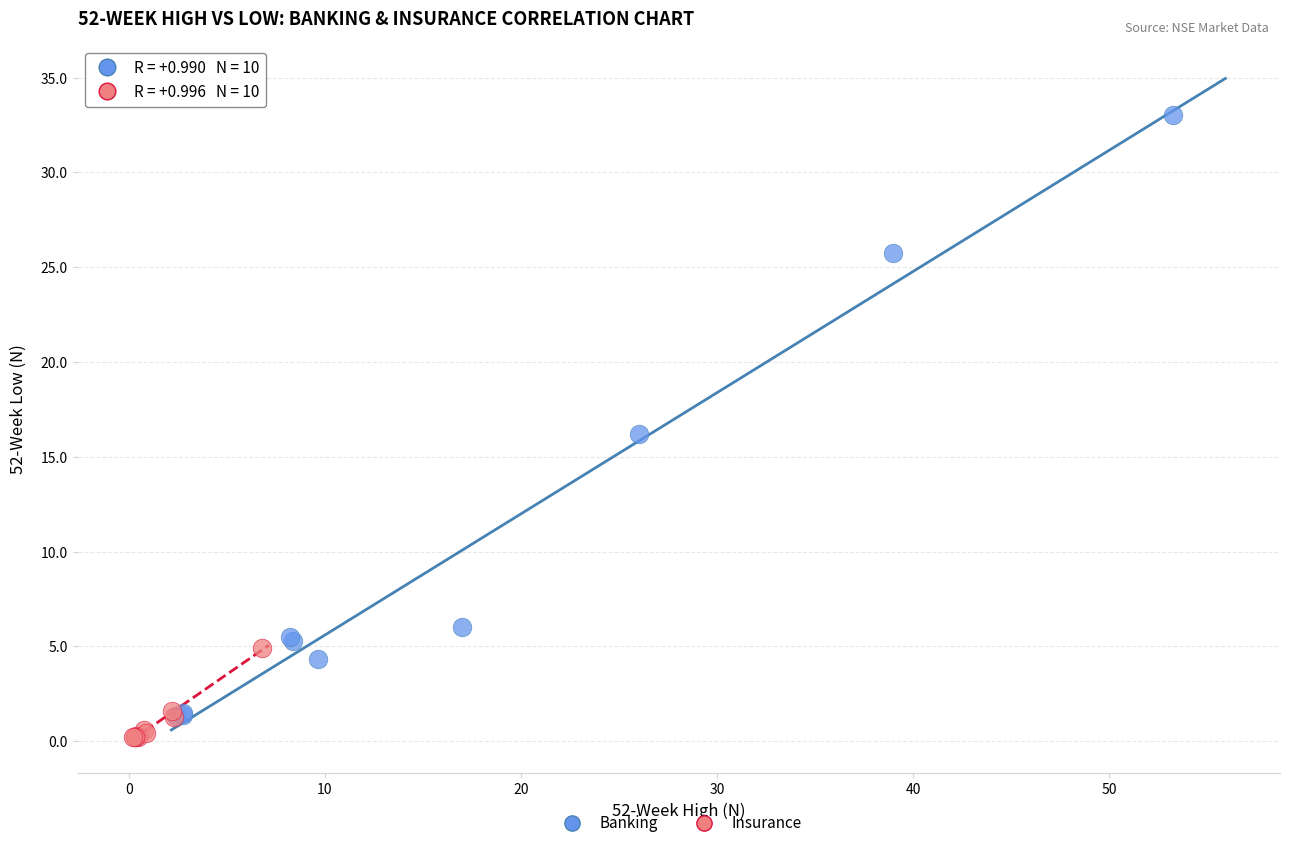

Which series has the largest Y range (max minus min)?

Banking